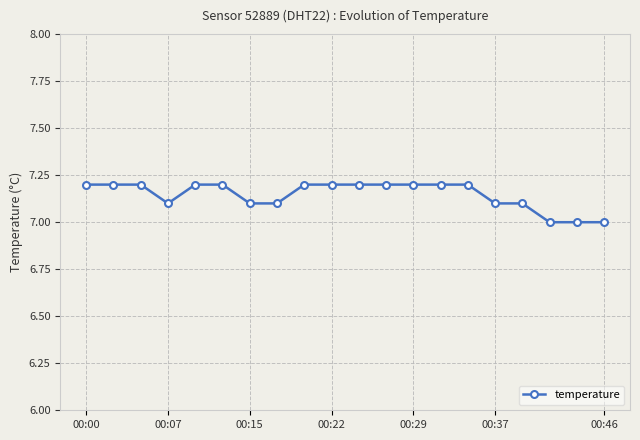

Is this an area chart (filled region under the line)?

No